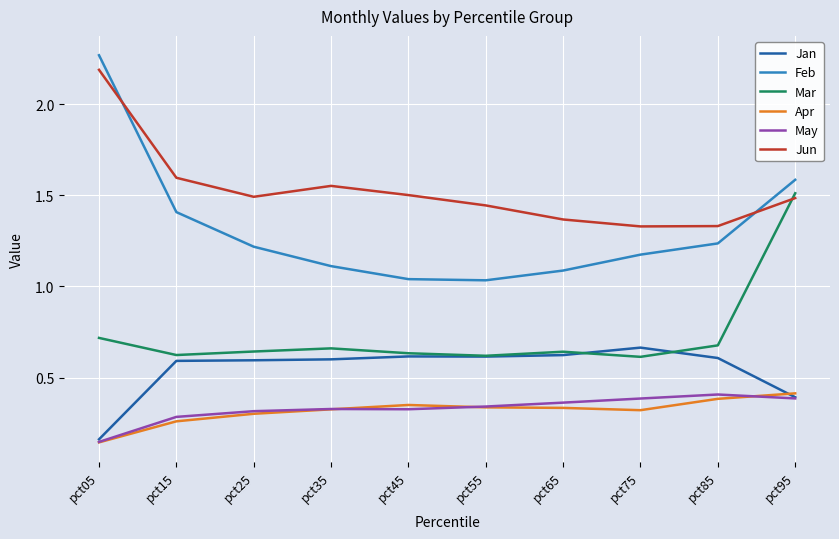

Where do Jun and Feb first cross each other?

pct05 and pct15